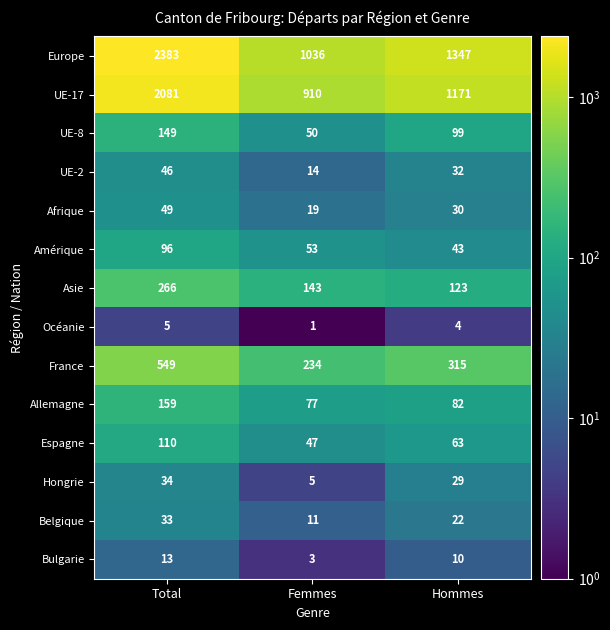

Which series has the largest total across all categories?

Europe